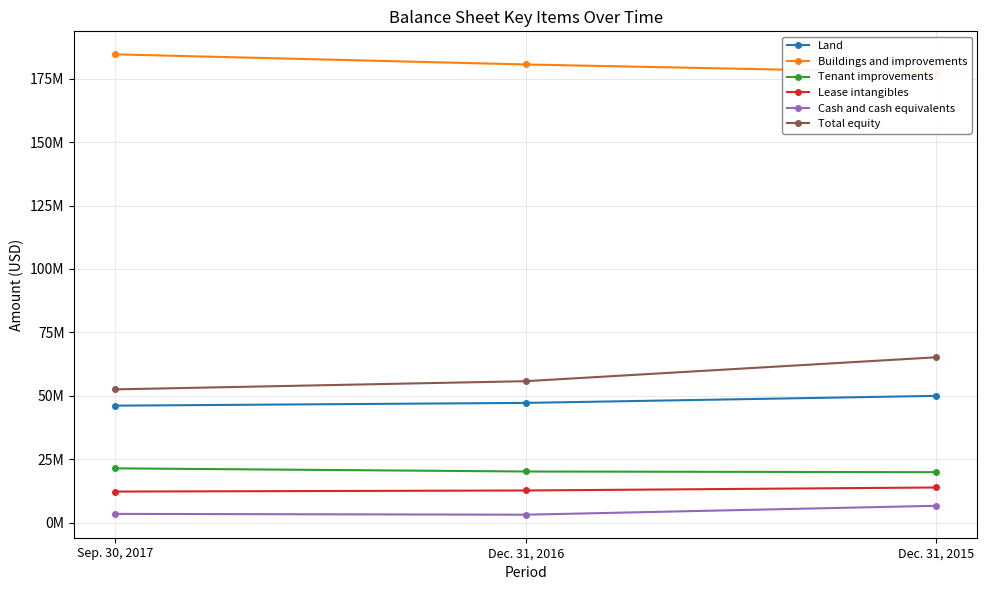

What is the highest value of the Tenant improvements series?

21388233